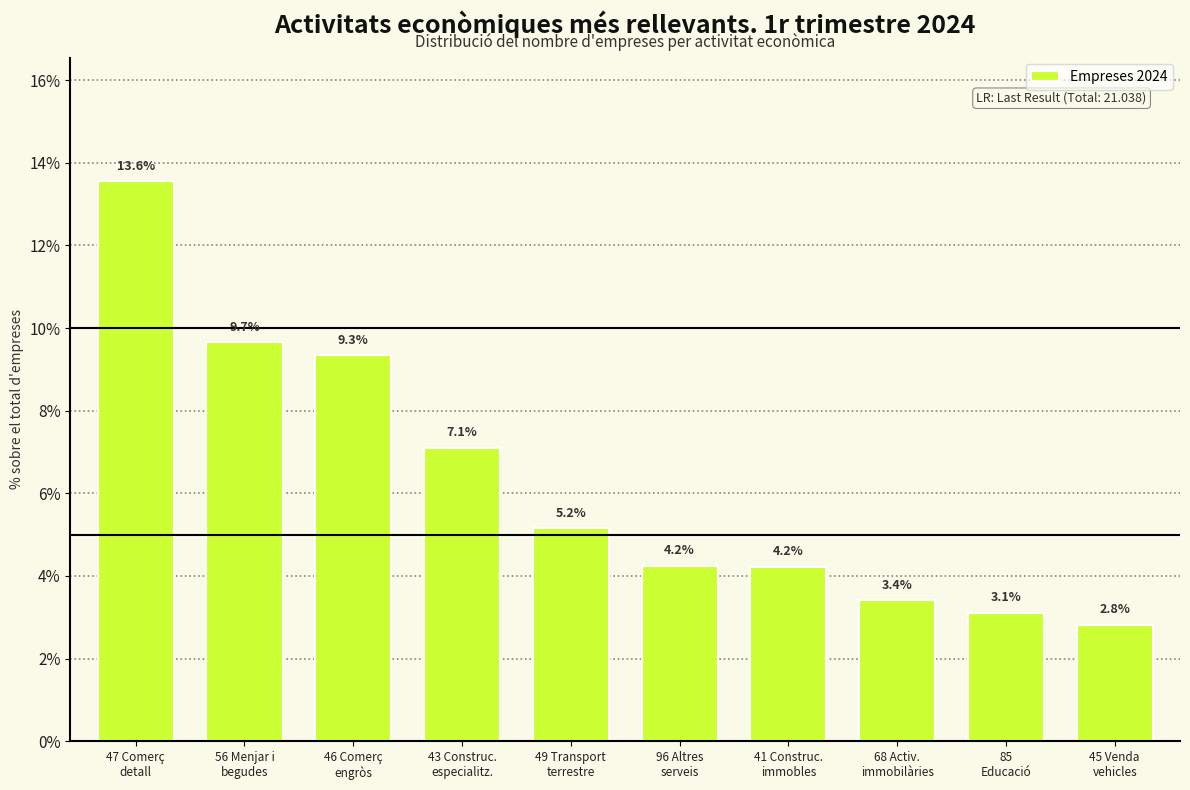

Reading right to left, list all the values displayed in this chart.

2.8	3.1	3.4	4.2	4.2	5.2	7.1	9.3	9.7	13.6